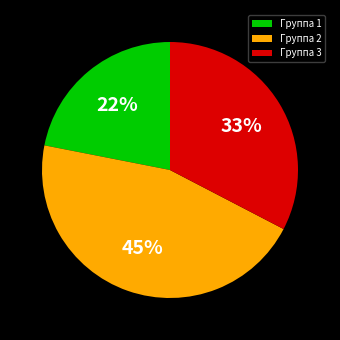

Approximately how many times larger is the value at Группа 1 compared to Группа 3?

0.7